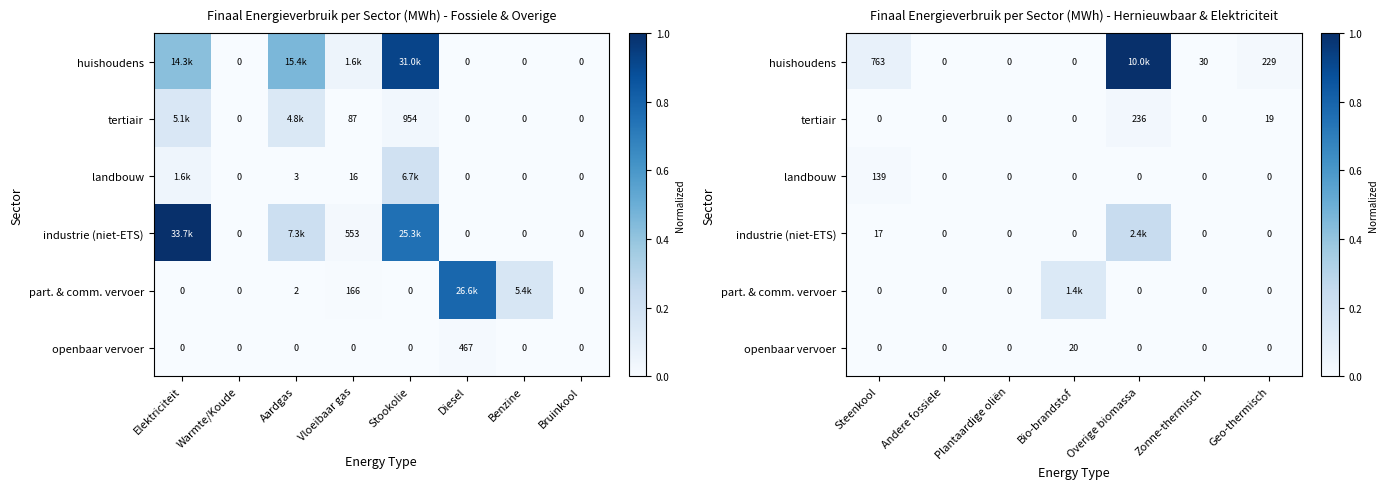

Count the number of categories in the chart.

7